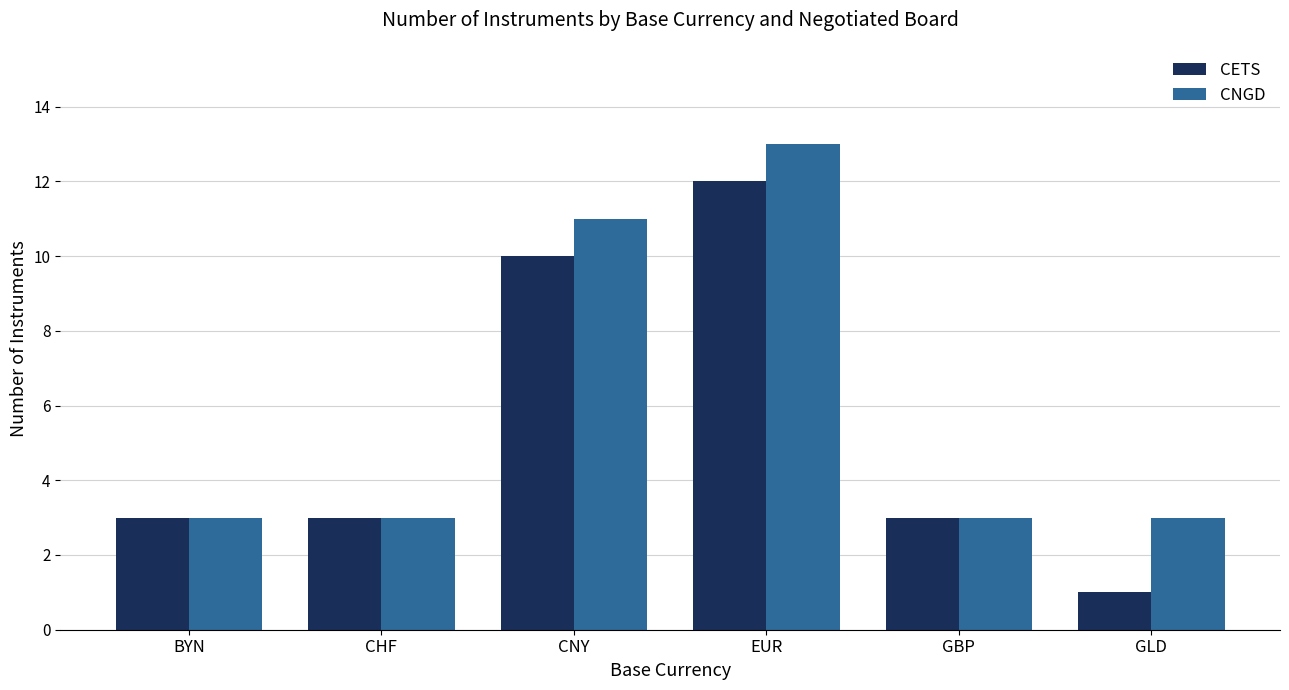

Reading left to right, extract all data points from this chart.

CETS: BYN=3	CHF=3	CNY=10	EUR=12	GBP=3	GLD=1
CNGD: BYN=3	CHF=3	CNY=11	EUR=13	GBP=3	GLD=3